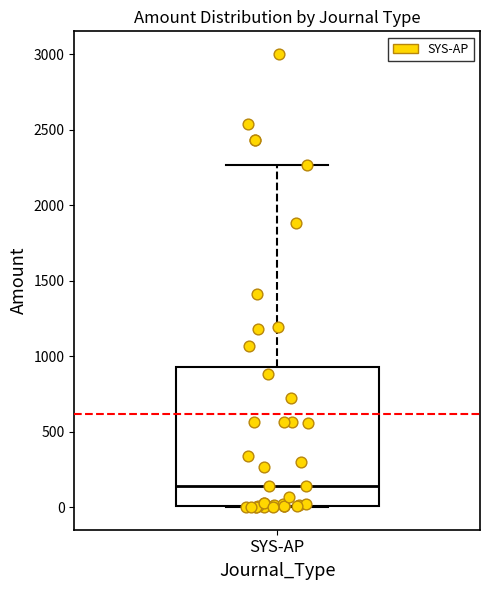

Read this box plot against the y-axis: the position of the median line, the range covered by the box, and the ends of both whiskers. The values are not printed on the chart, so give them approximately, as read against the axis.

median 150, box 0 to 950, whiskers 0 to 2250